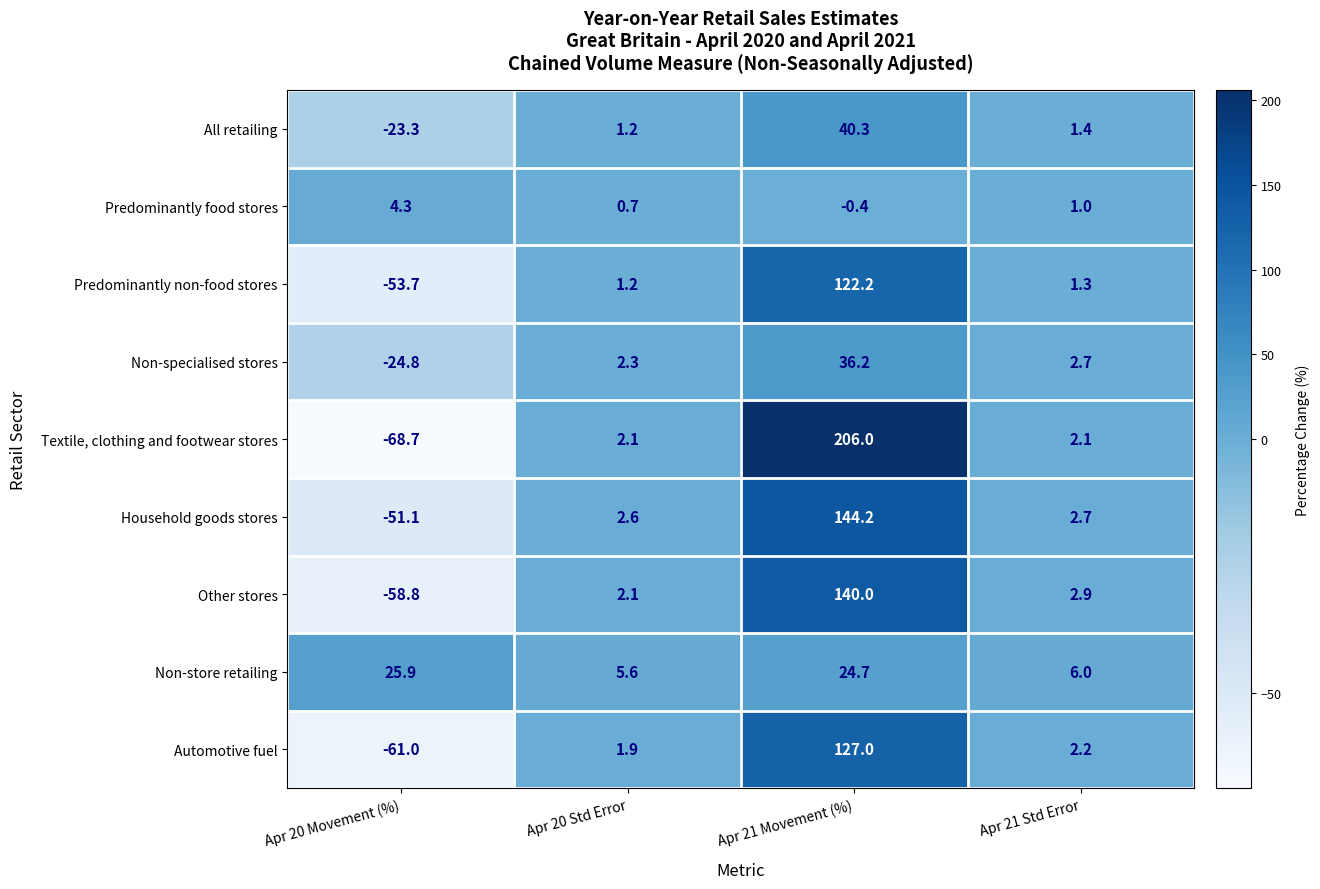

List the series in order of their peak value, lowest first.

Predominantly food stores, Non-store retailing, Non-specialised stores, All retailing, Predominantly non-food stores, Automotive fuel, Other stores, Household goods stores, Textile, clothing and footwear stores